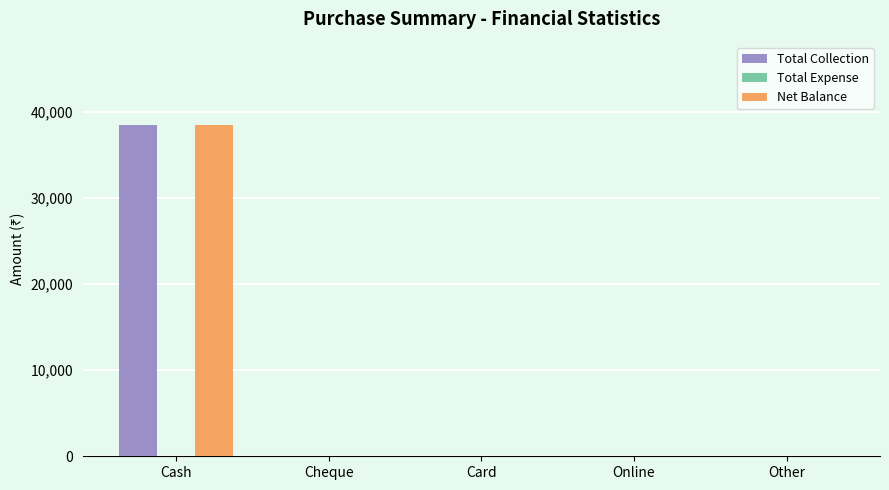

Is it true that Net Balance equals 16802 at Cash?

False